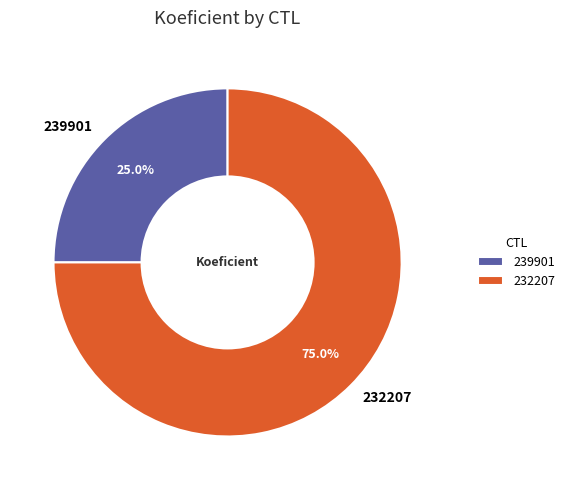

What is the ratio of the value at 239901 to the value at 232207?

0.3